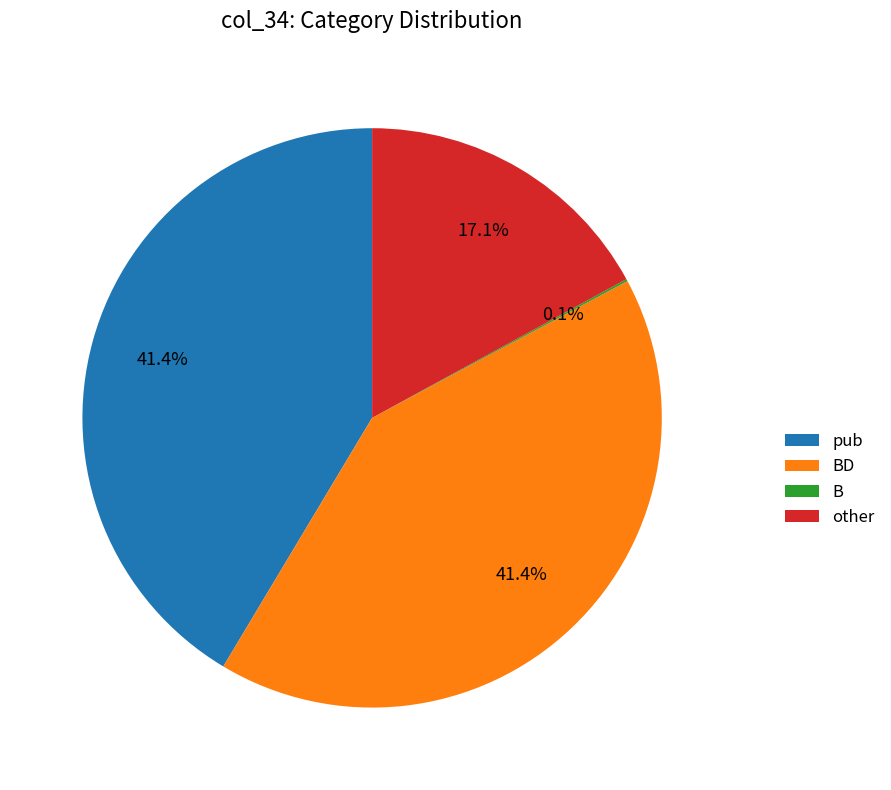

Which has a higher value, pub or other?

pub